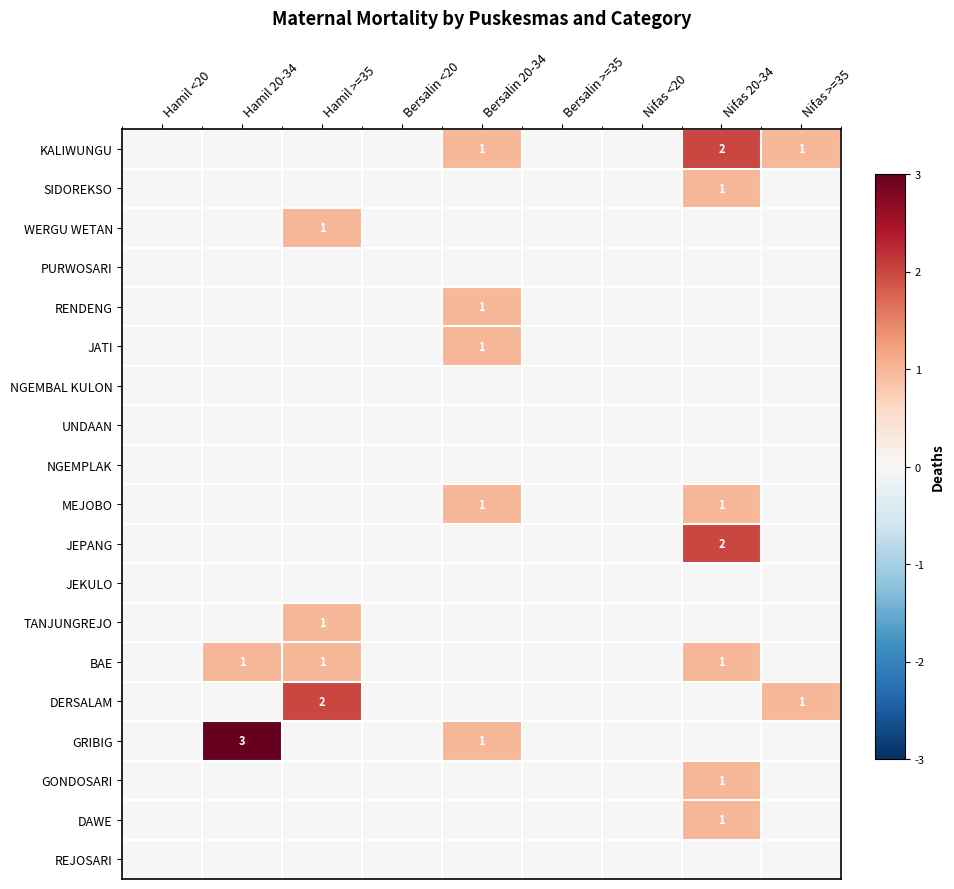

Which series changed the most between Hamil 20-34 and Bersalin 20-34?

GRIBIG